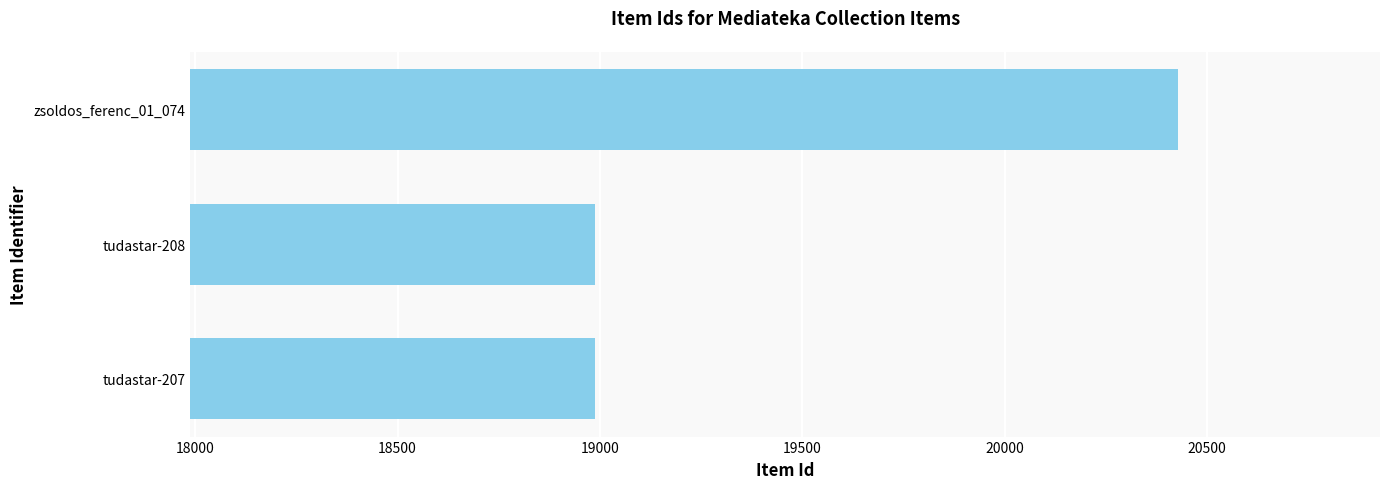

The value at tudastar-208 is 6887. True or false?

False